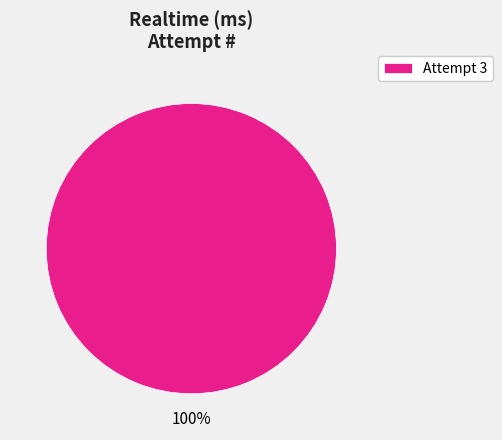

Rank the categories by value from highest to lowest.

Attempt 3